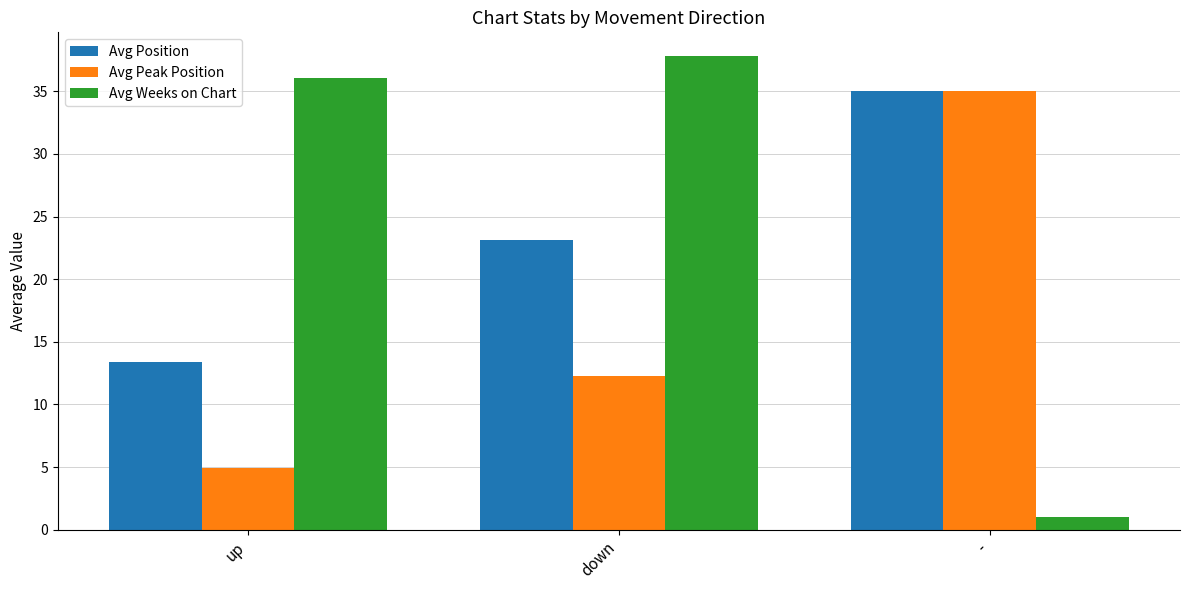

Is it true that Avg Position equals 37.9 at down?

False